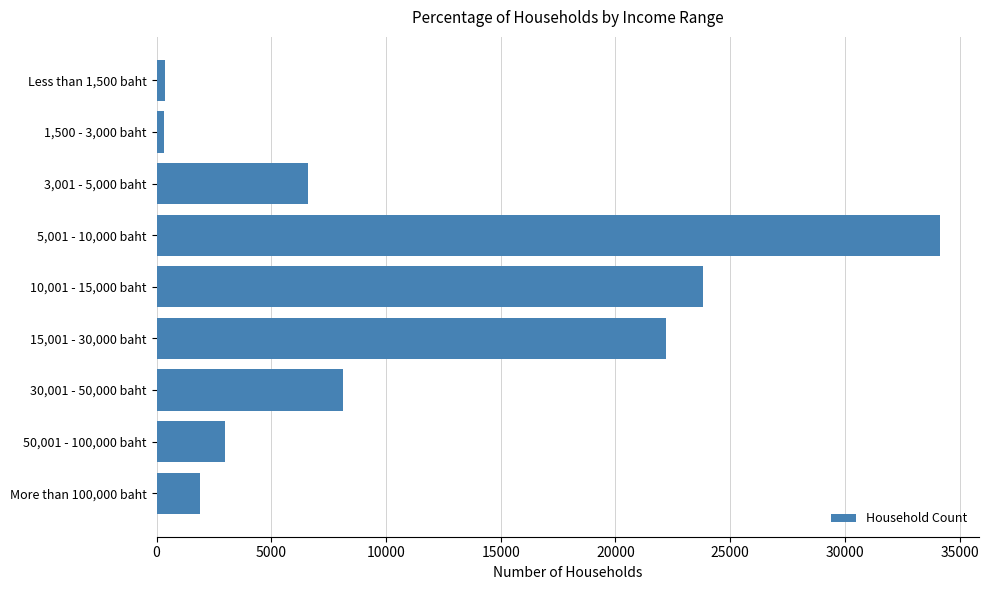

Does the chart contain stacked bars?

No